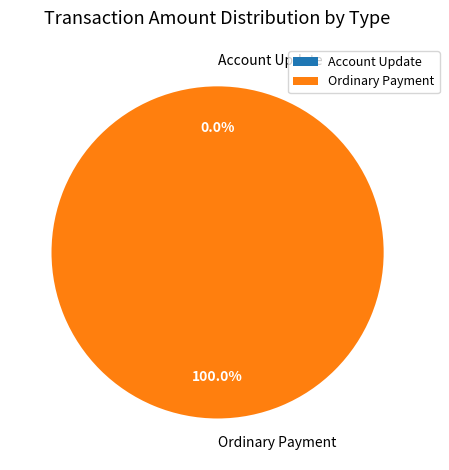

To the nearest percent, what is the average slice percentage?

50%